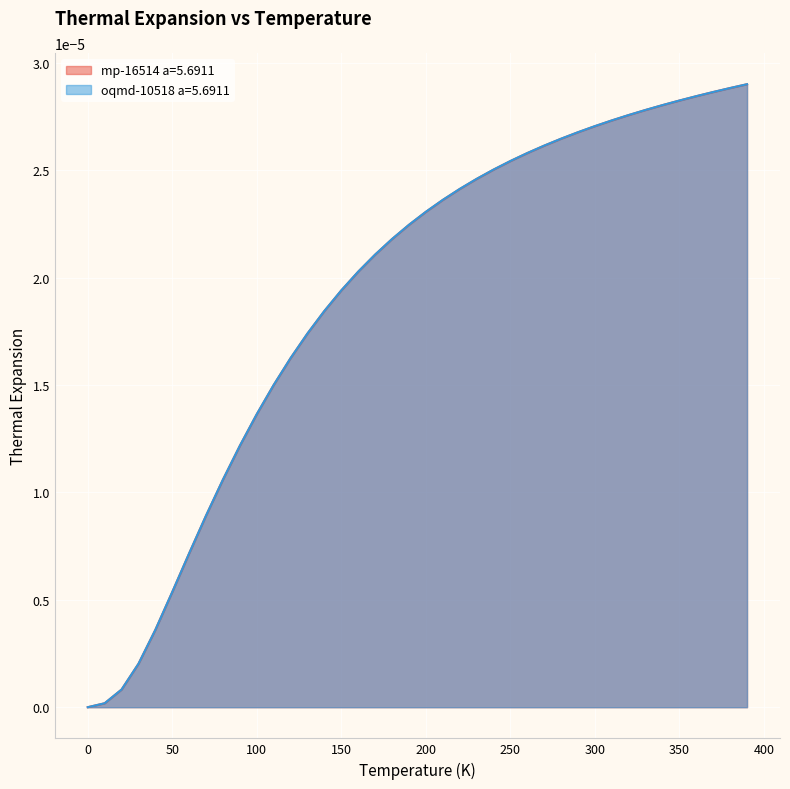

List the series in order of their overall mean, highest first.

oqmd-10518 a=5.6911, mp-16514 a=5.6911